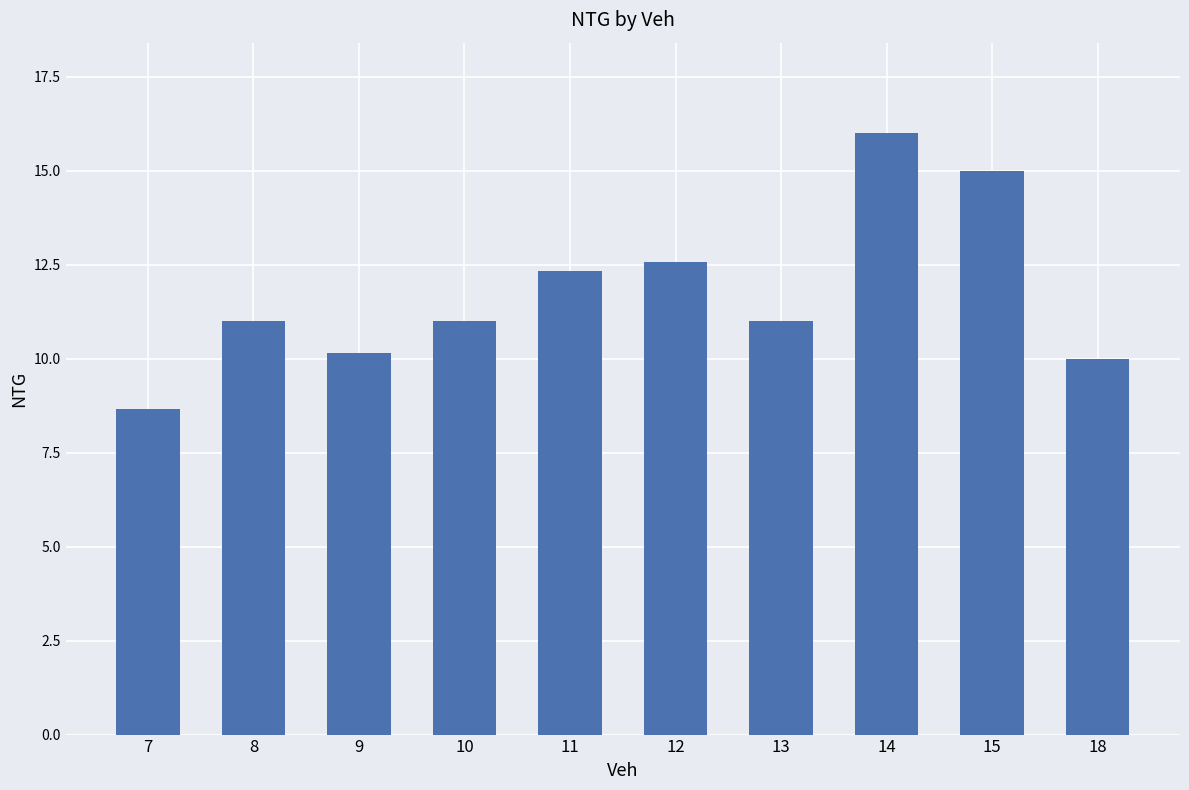

What is the approximate value at 13?

11.0